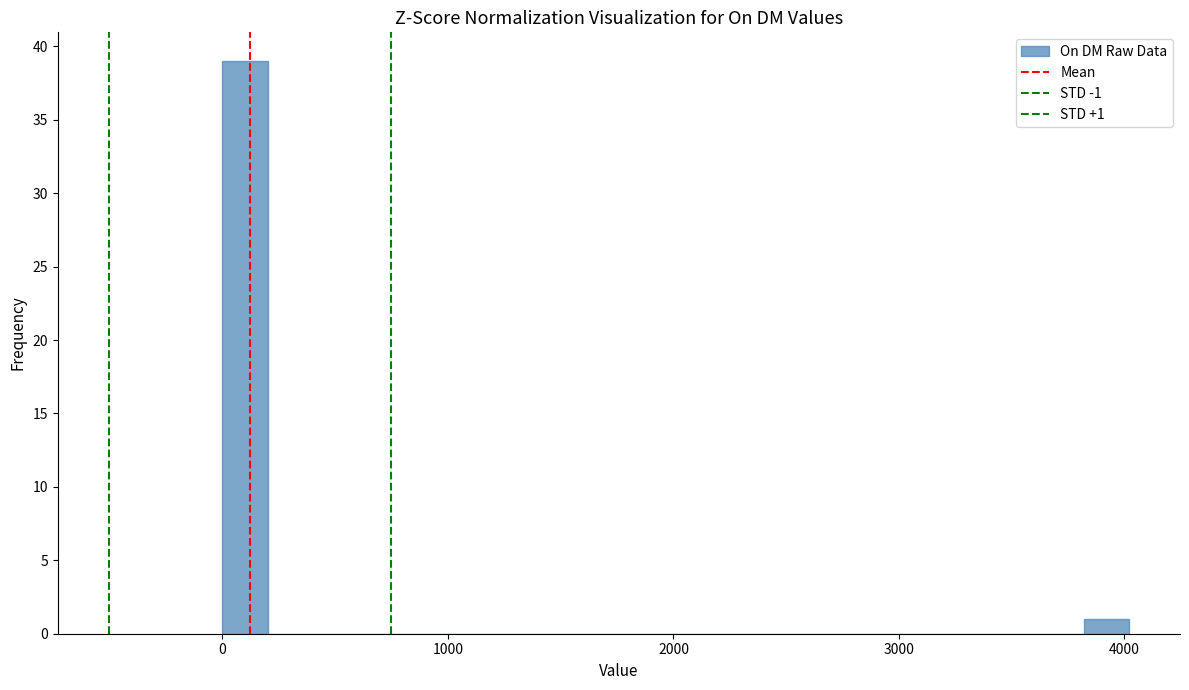

Read against the x-axis, roughly where is the centre of the tallest bar?

100